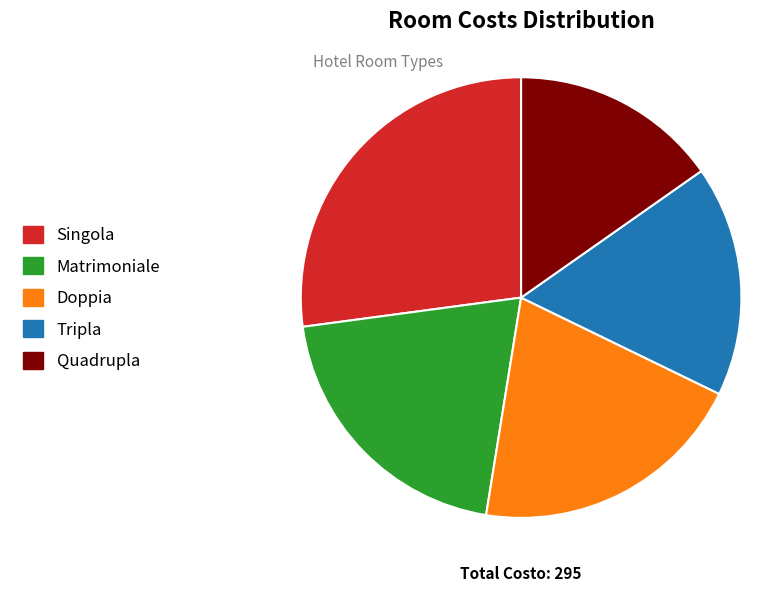

Is it true that Singola is 36% of the pie?

False